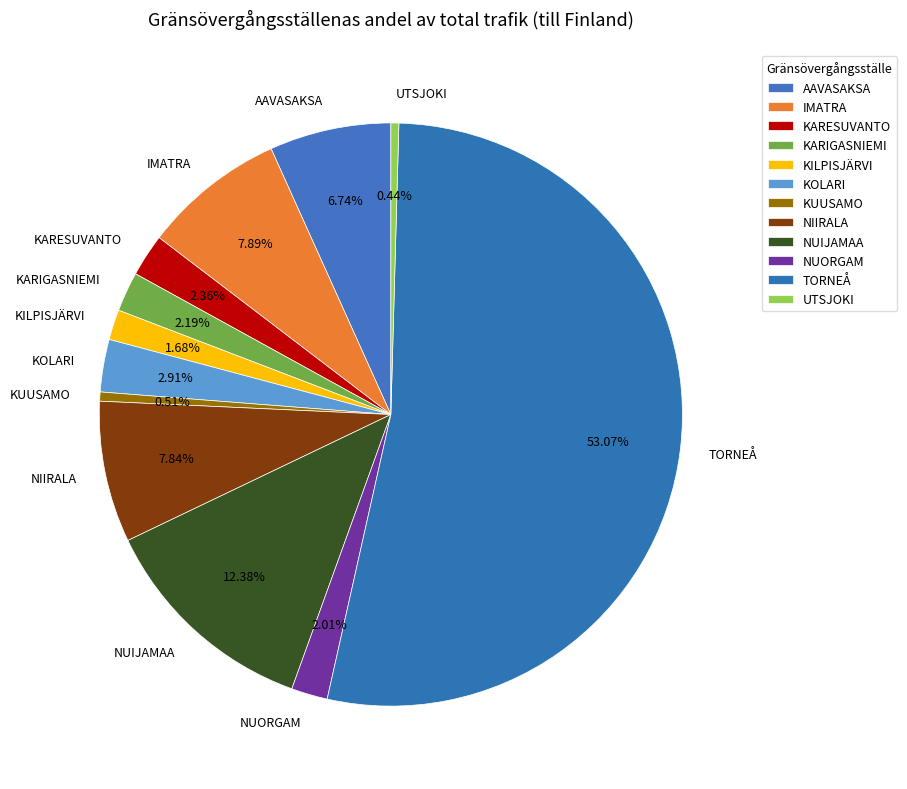

To the nearest percent, what portion does KARIGASNIEMI represent?

2%